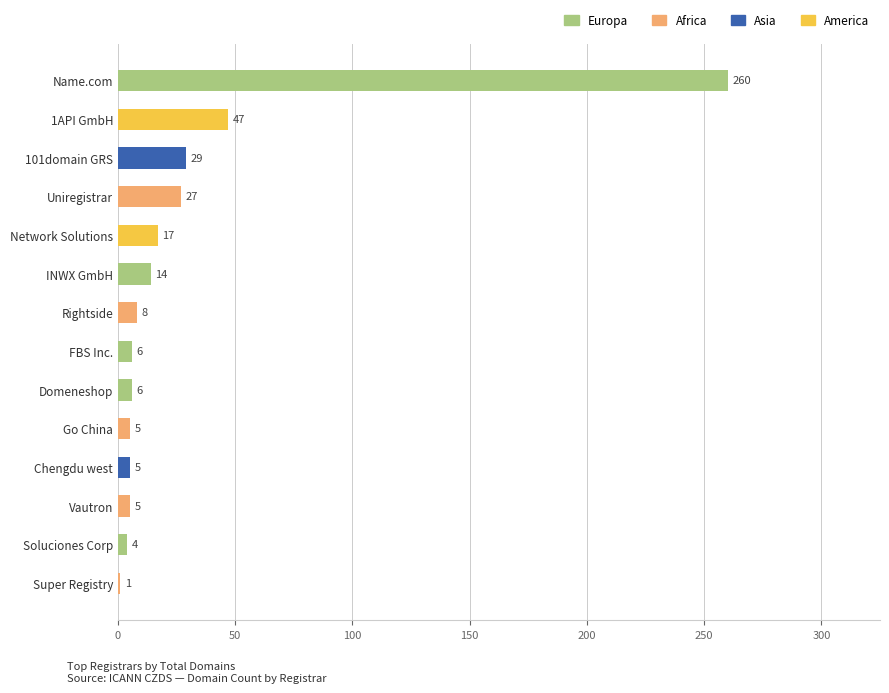

Reading bottom to top, transcribe all the data shown in this chart.

1	4	5	5	5	6	6	8	14	17	27	29	47	260